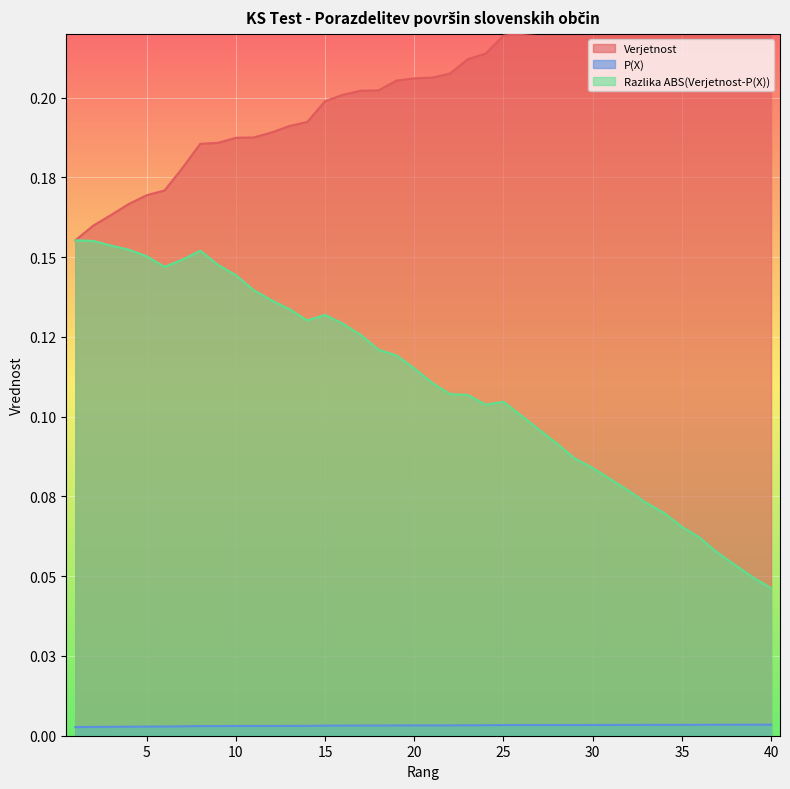

Which has a higher value, 10 or 11?

11